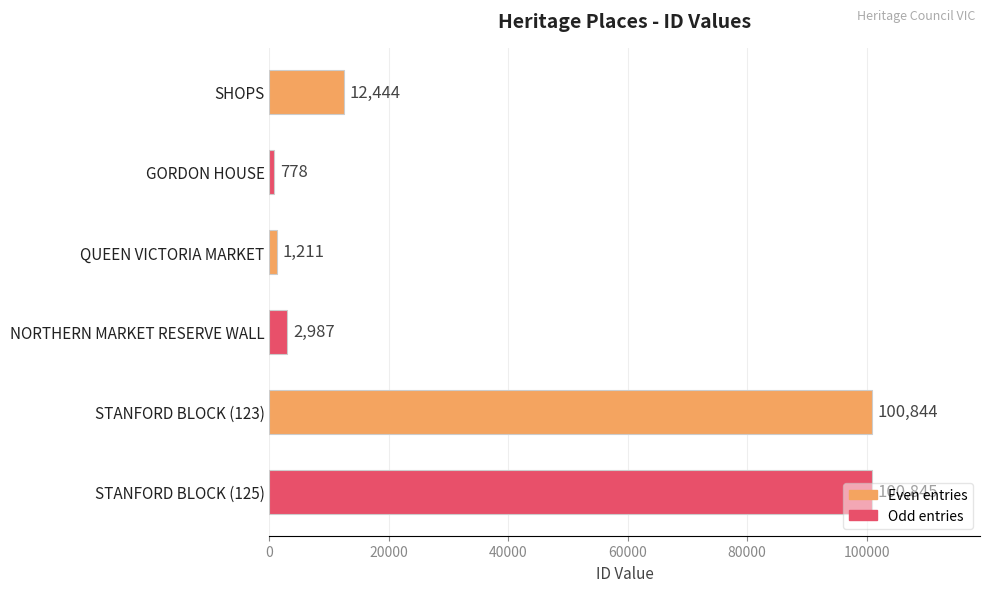

Which category has the highest value across all series?

STANFORD BLOCK (125)